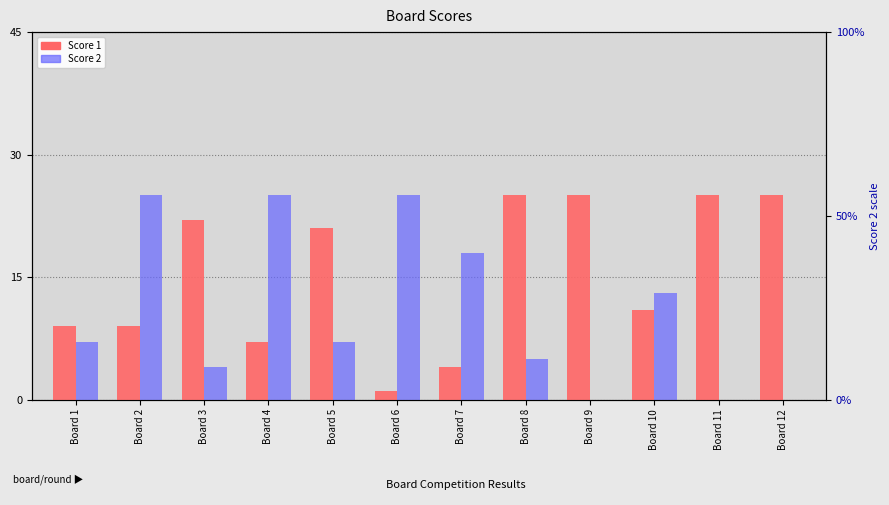

What is the total value across all series at Board 10?

24